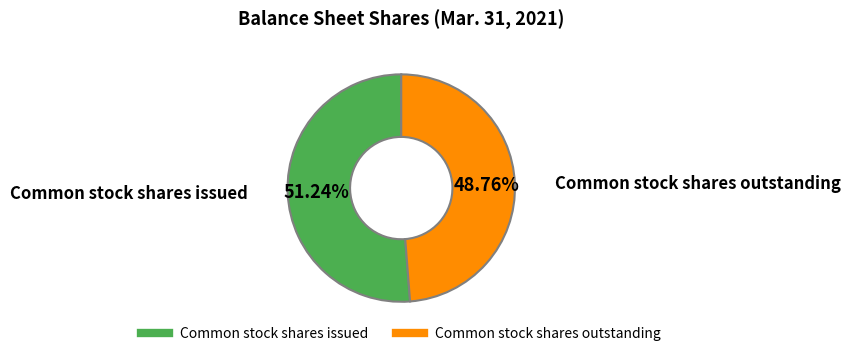

Does any single category account for the majority?

Yes